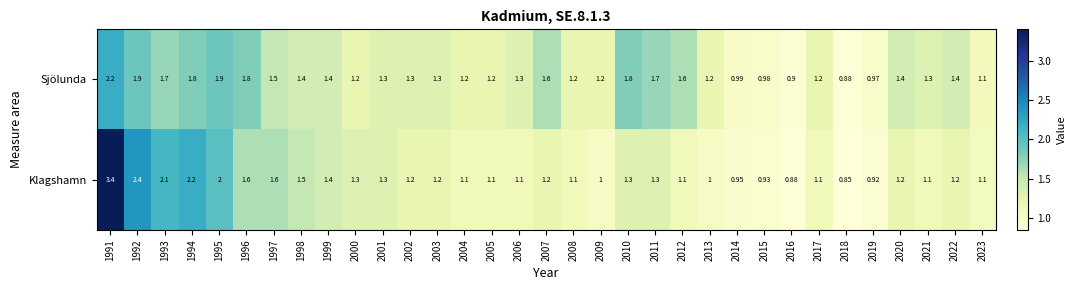

List the series in order of their overall mean, highest first.

Sjölunda, Klagshamn